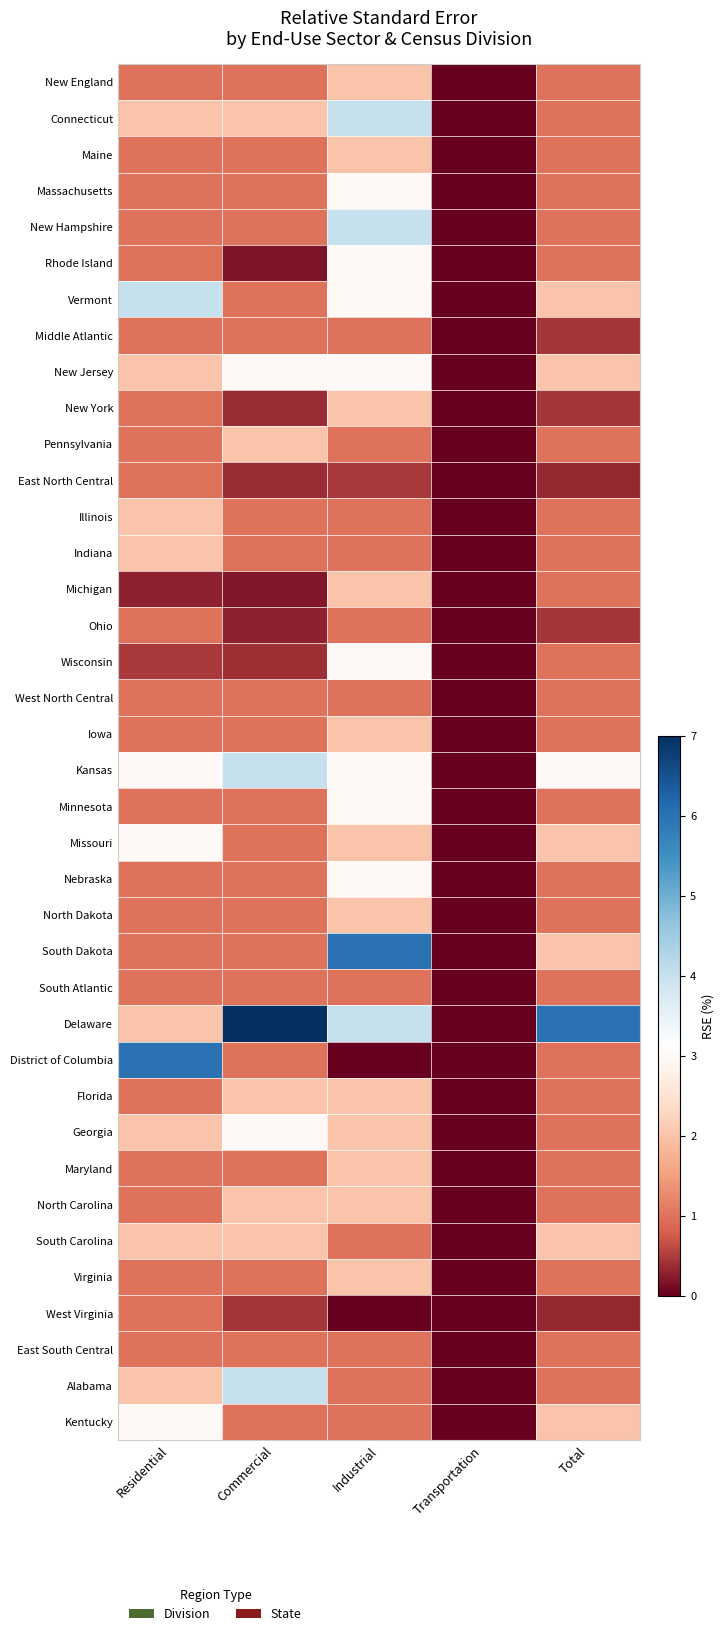

Which category has the highest value across all series?

Commercial